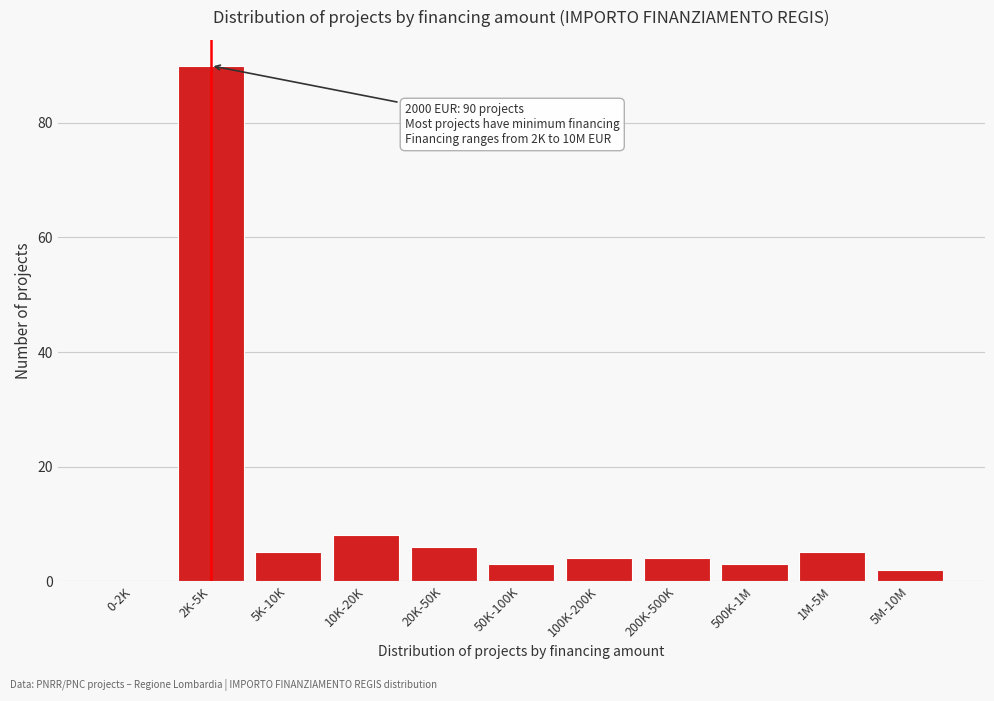

Reading right to left, what are all the values shown in this chart?

5M-10M=2	1M-5M=5	500K-1M=3	200K-500K=4	100K-200K=4	50K-100K=3	20K-50K=6	10K-20K=8	5K-10K=5	2K-5K=90	0-2K=0